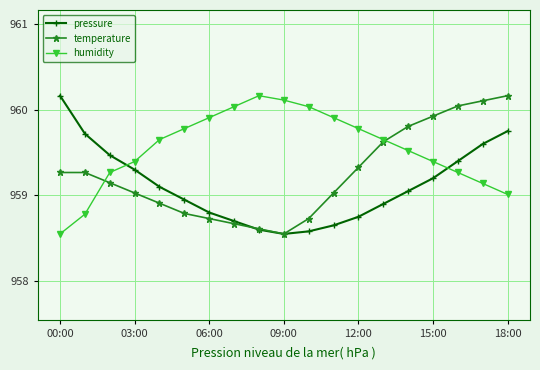

What are all the series names shown in the legend?

pressure, temperature, humidity